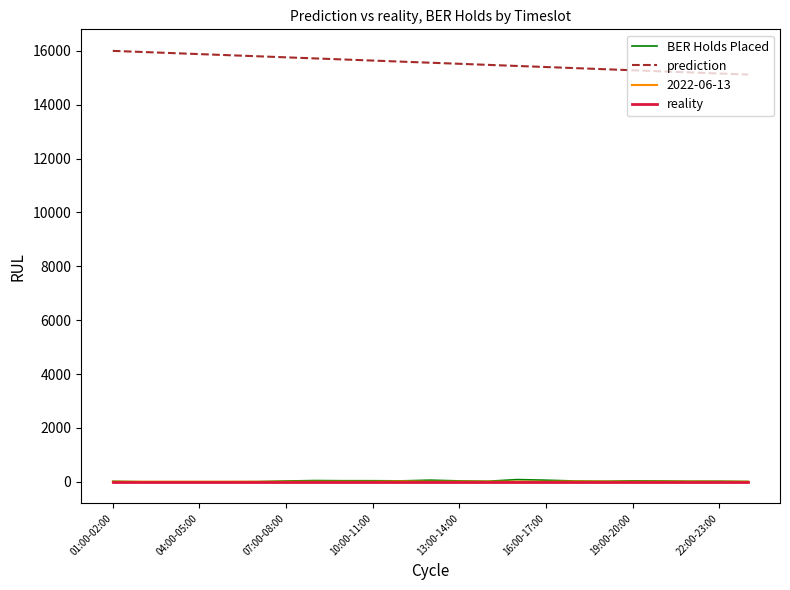

What is the sum of all prediction values?

357880